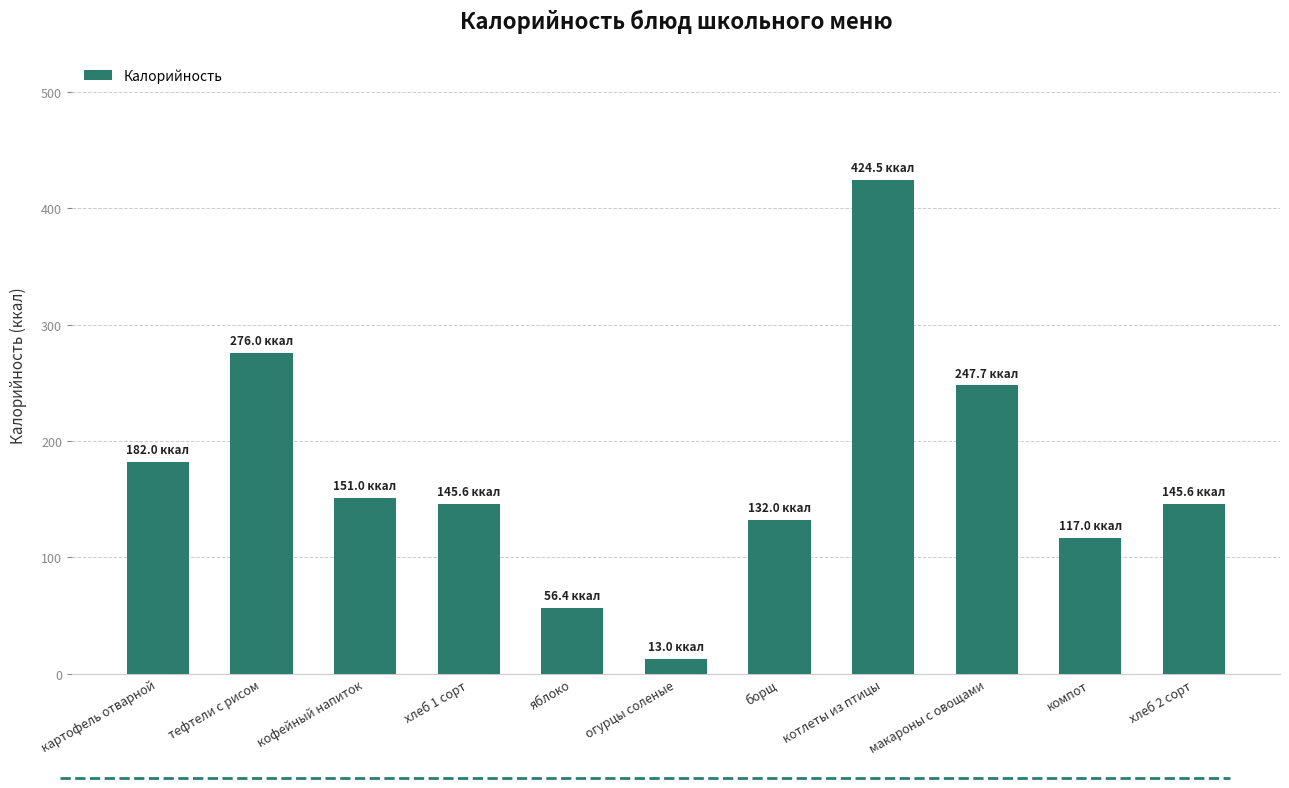

What value does the data have at тефтели с рисом?

276.0